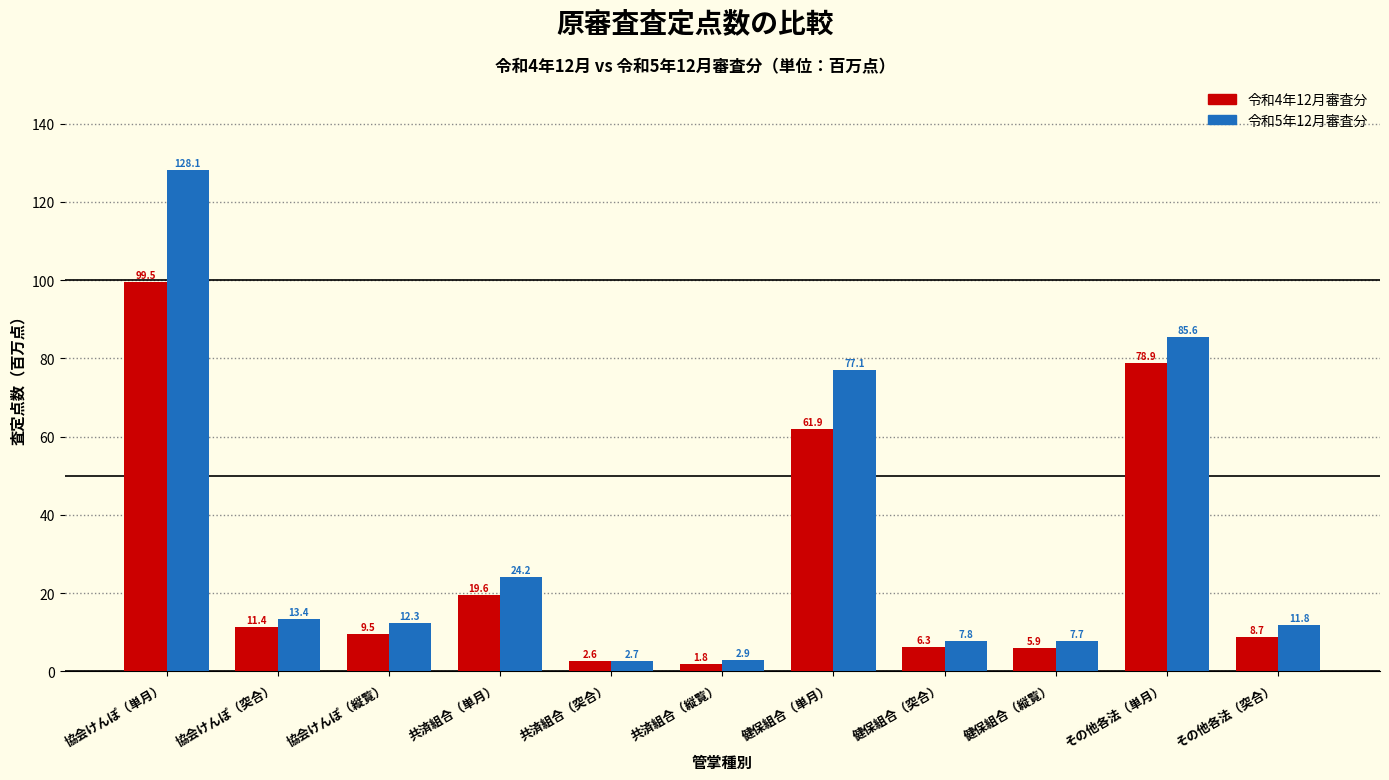

Reading left to right, extract all data points from this chart.

令和4年12月審査分: 99.5	11.4	9.5	19.6	2.6	1.8	61.9	6.3	5.9	78.9	8.7
令和5年12月審査分: 128.1	13.4	12.3	24.2	2.7	2.9	77.1	7.8	7.7	85.6	11.8